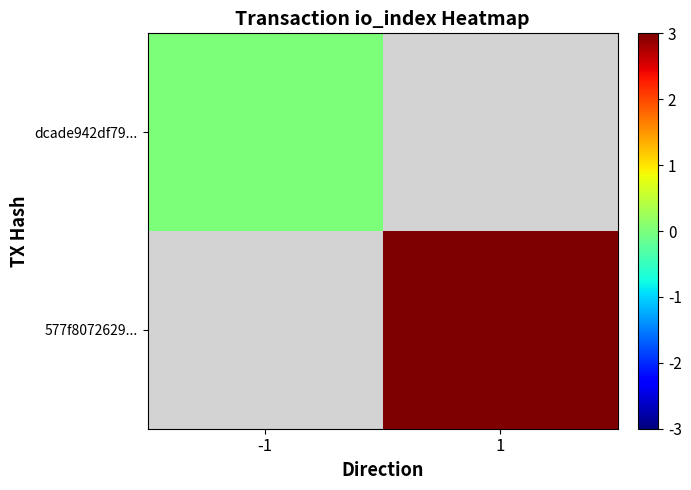

Count the number of data series in this chart.

2